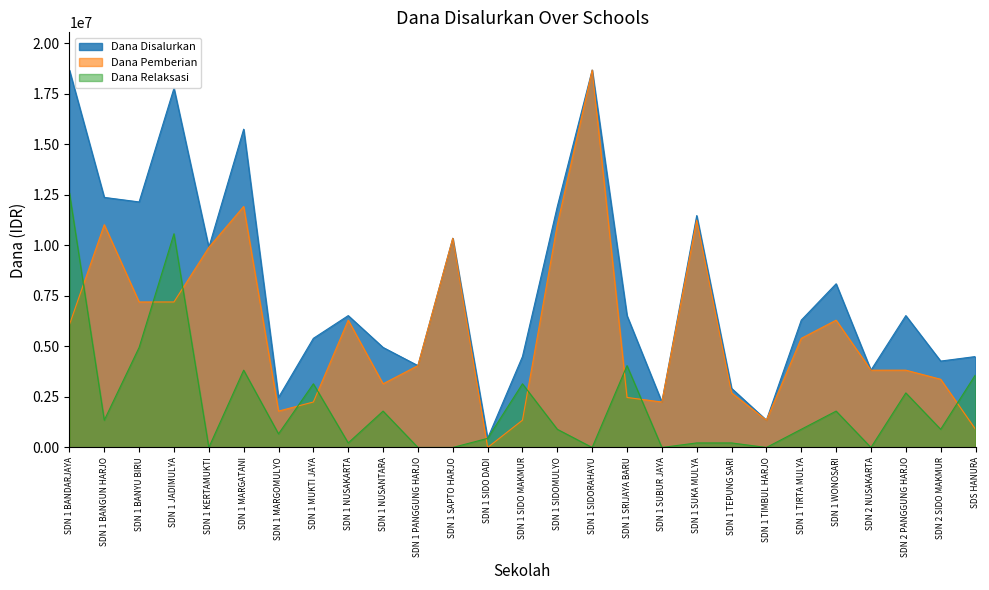

At which label does Dana Relaksasi reach its minimum?

SDN 1 KERTAMUKTI